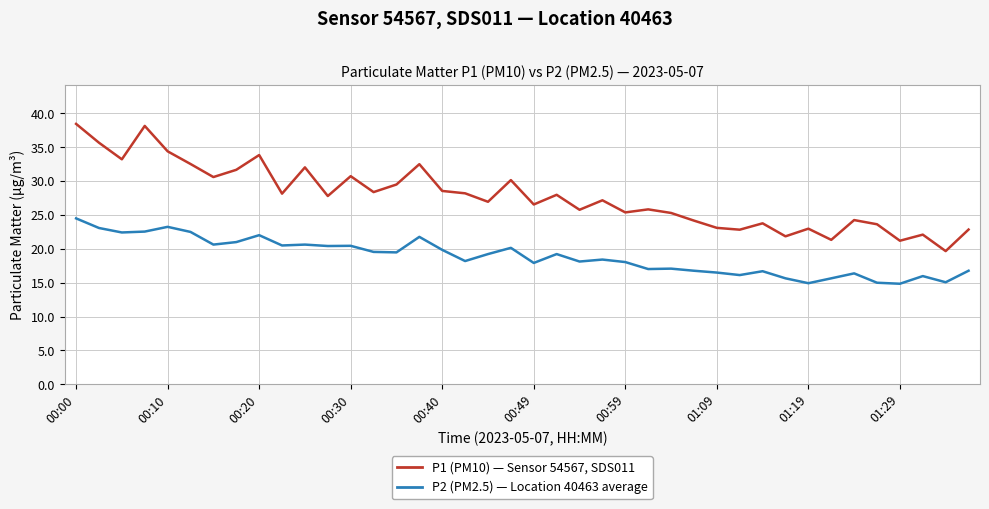

What is the maximum value shown in the chart?

38.5